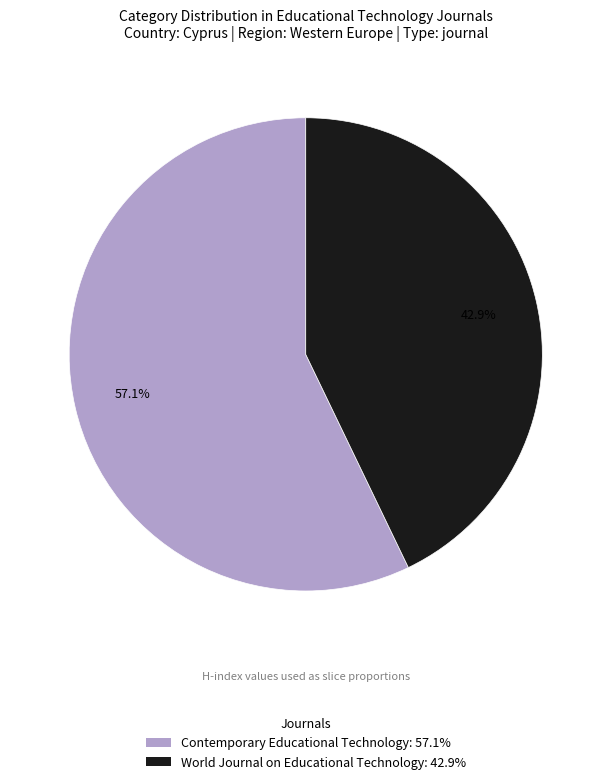

To the nearest percent, what is the difference between the Contemporary Educational Technology and World Journal on Educational Technology slice percentages?

14%